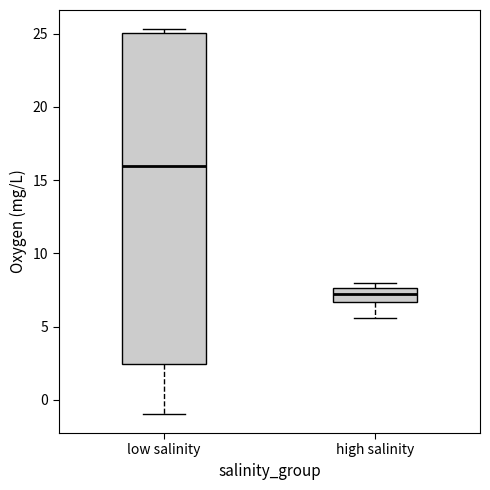

Reading left to right, read every box against the y-axis: the position of its median line, the range the box covers, and the ends of its whiskers. The values are not printed on the chart, so give them approximately, as read against the axis.

low salinity: median 16.0, box 2.5 to 25.0, whiskers -1.0 to 25.5
high salinity: median 7.5 (inside the box), box 6.5 to 7.5, whiskers 5.5 to 8.0